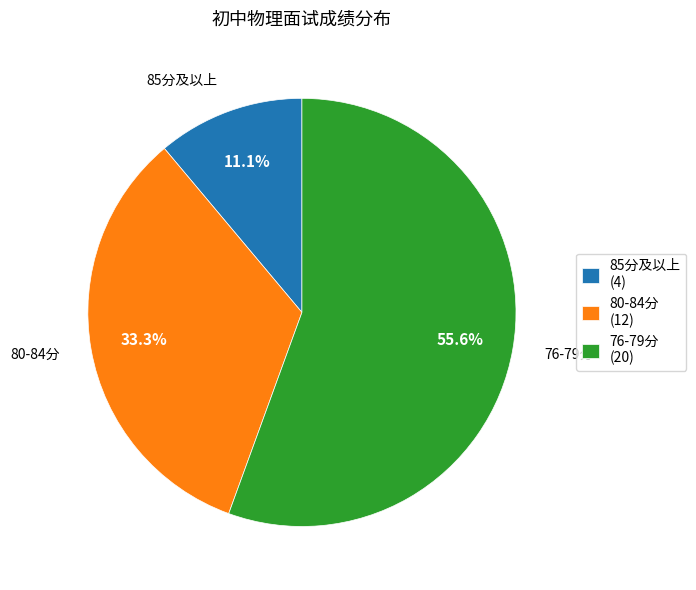

What percentage is NOT represented by 85分及以上 (4)?

88.9%